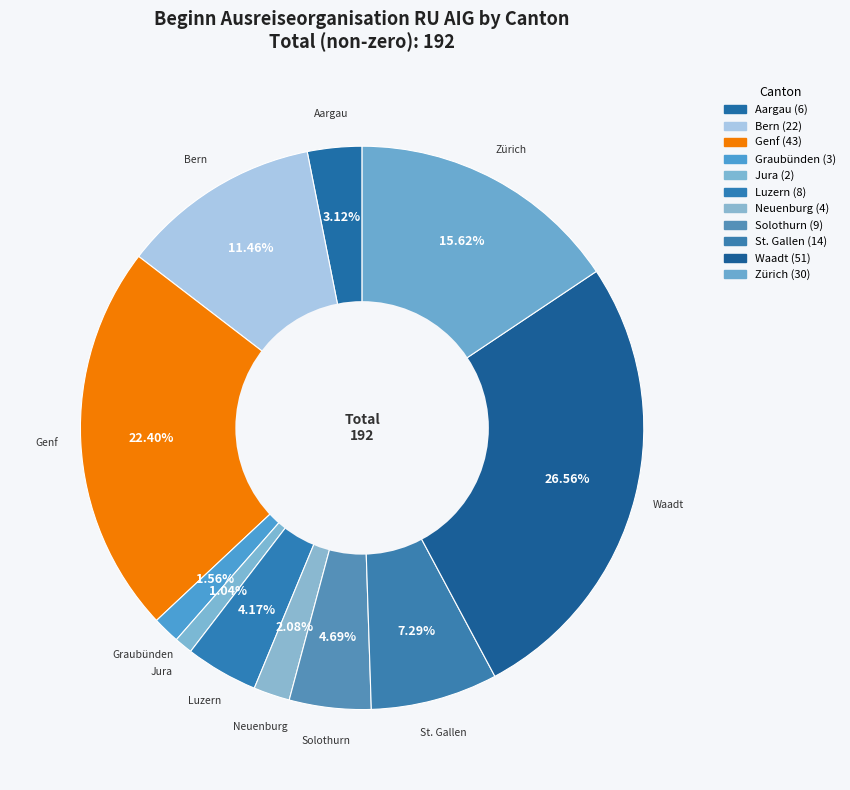

How many segments does this pie chart have?

11